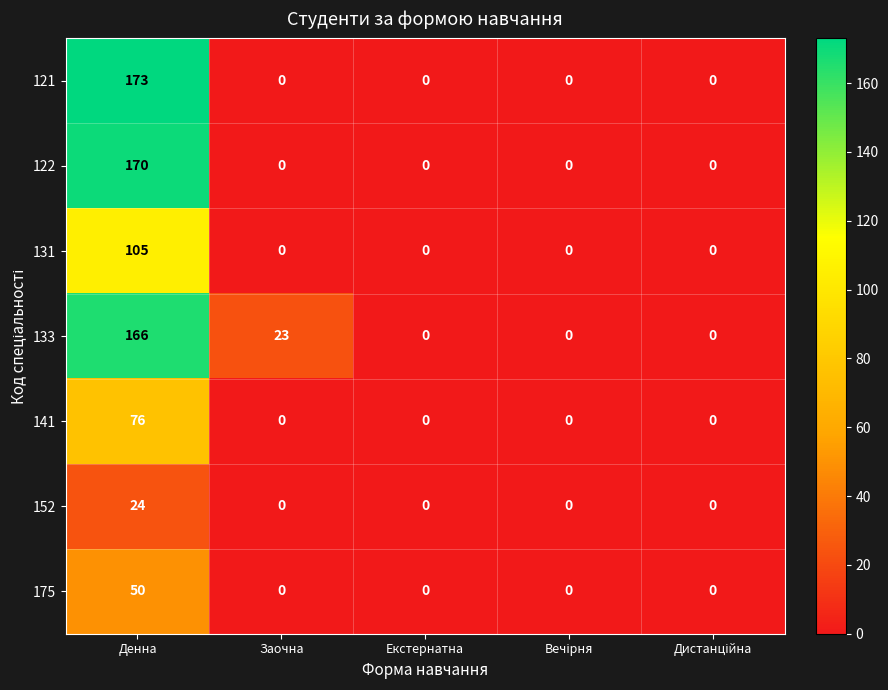

True or false: 175 has a value of -34 at Заочна.

False